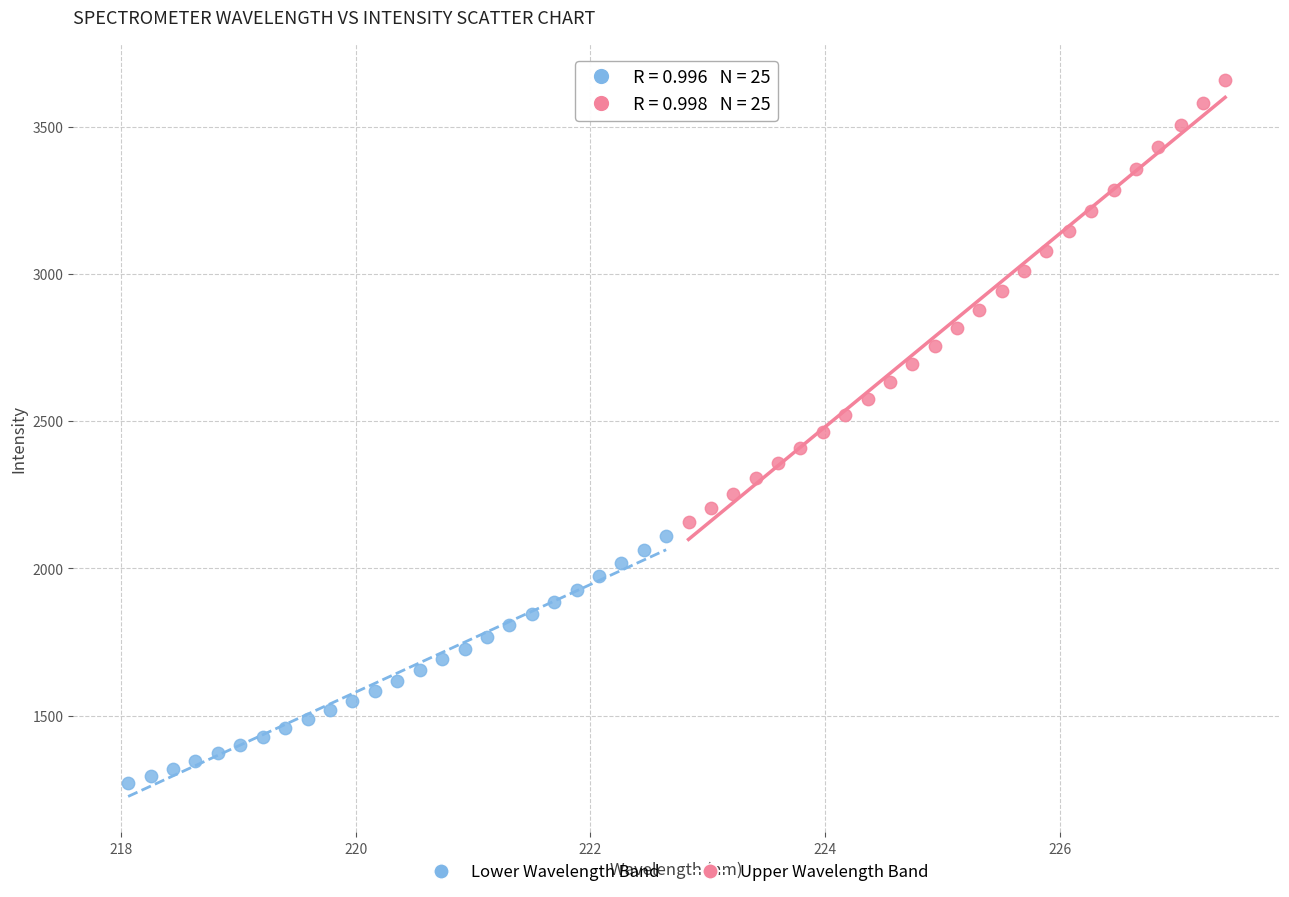

Which series has the widest spread of Y values?

Upper Wavelength Band